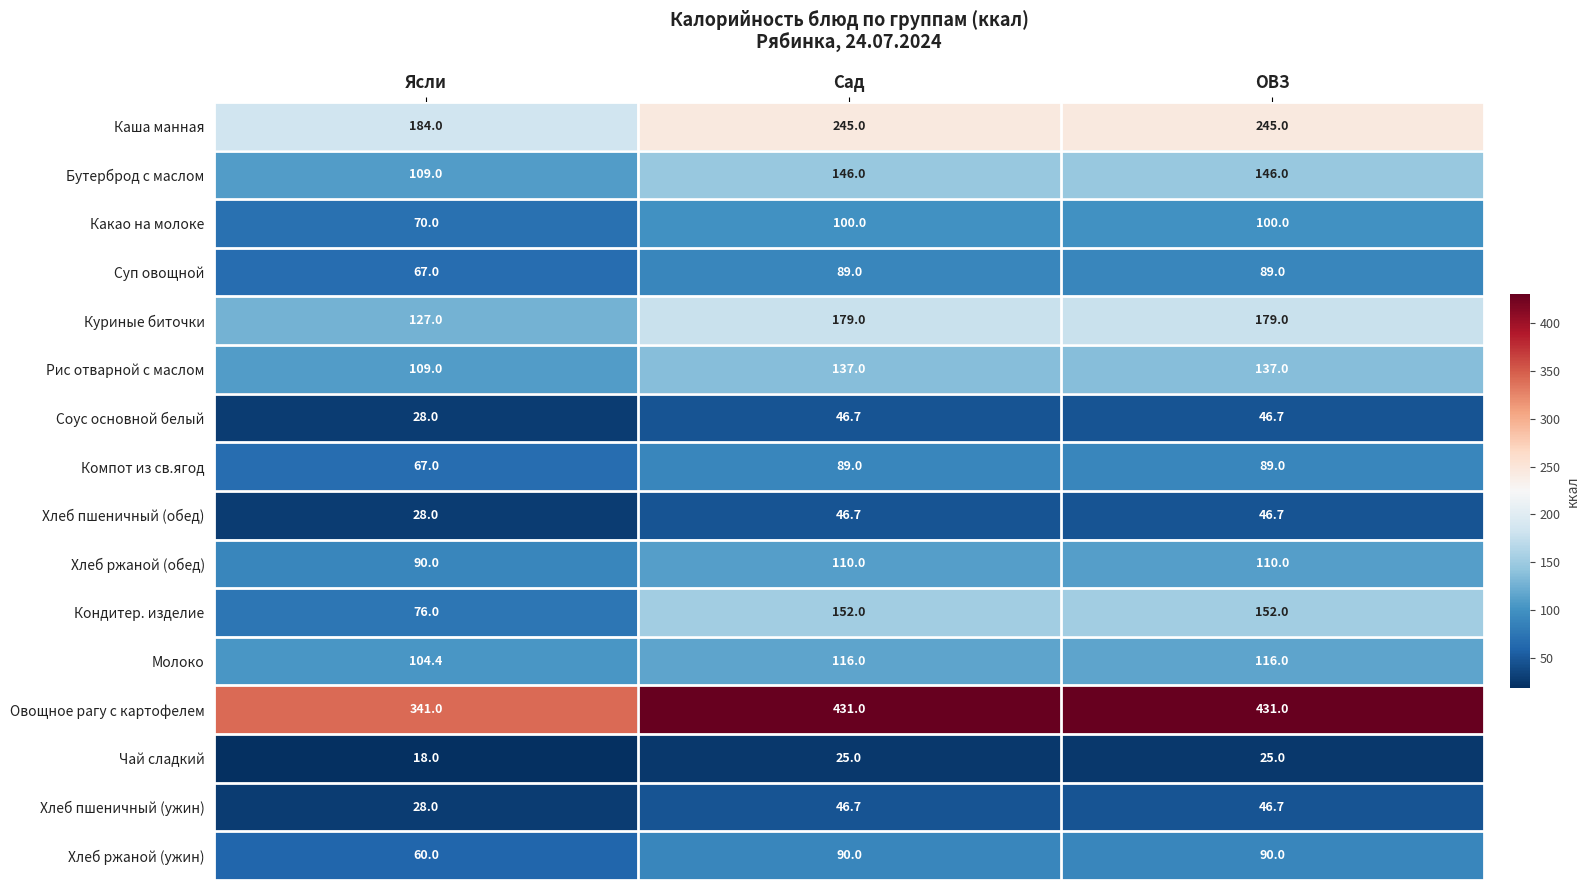

Is it true that Рис отварной с маслом equals 137.0 at ОВЗ?

True